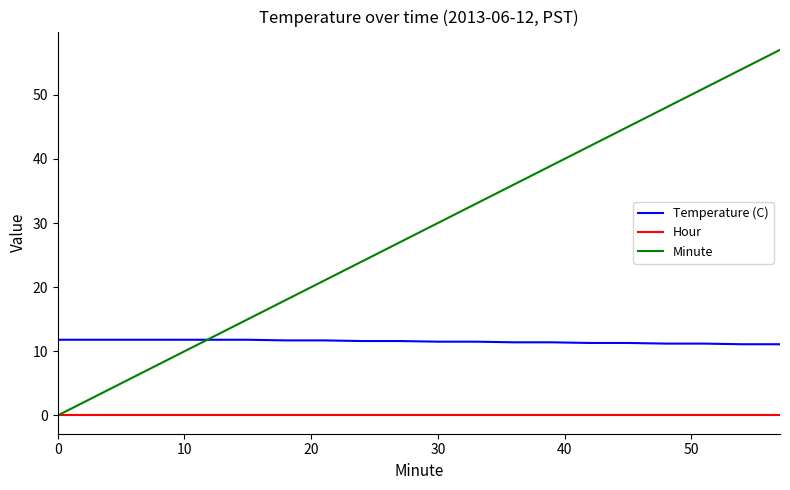

How many lines are shown in the chart?

3